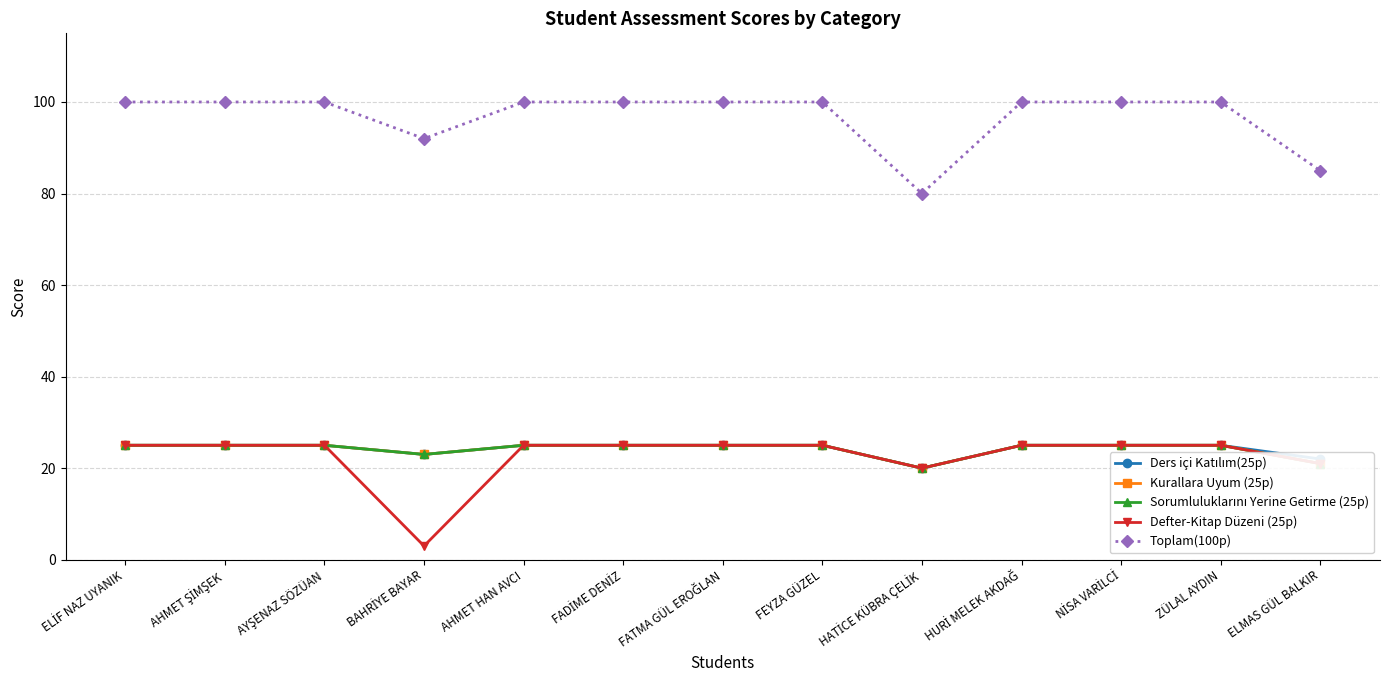

What is the maximum value shown in the chart?

100